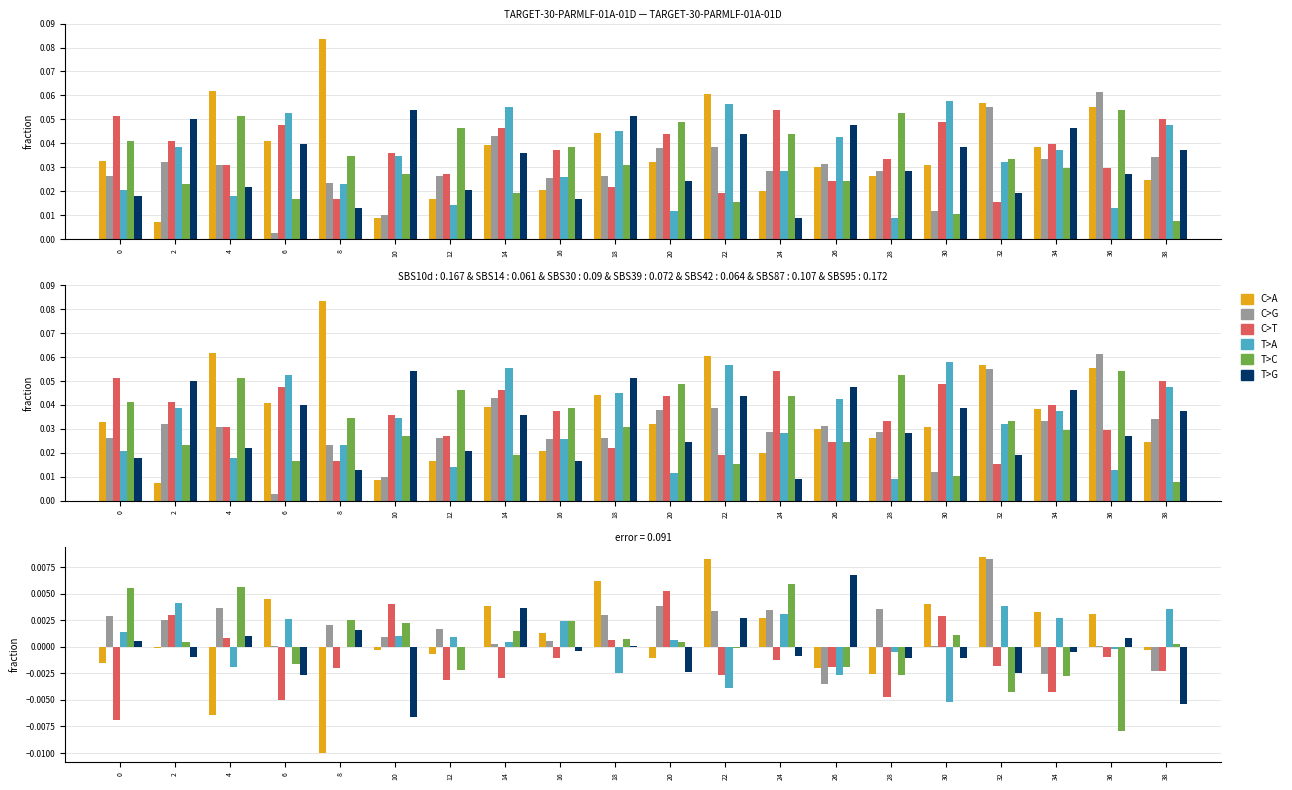

Between 30 and 32, which series saw the biggest shift?

T>A